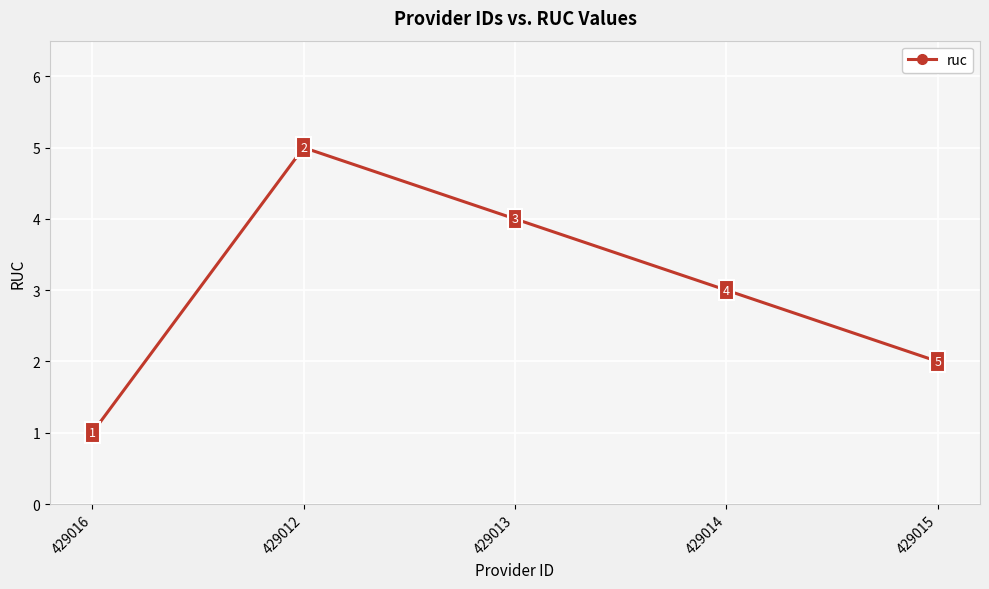

Reading right to left, transcribe all the data shown in this chart.

2	3	4	5	1